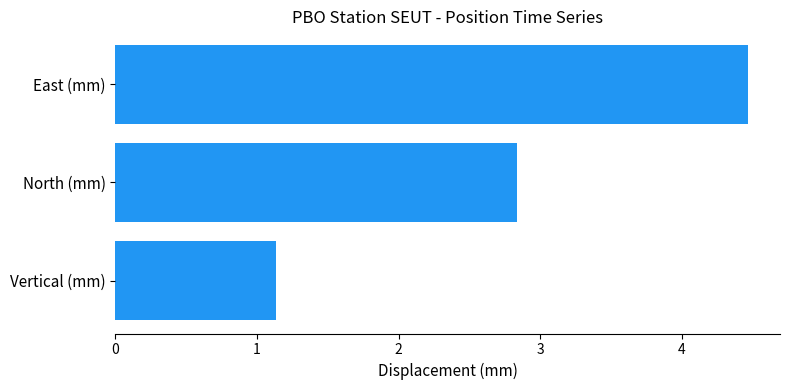

Reading bottom to top, transcribe all the data shown in this chart.

1.1	2.8	4.5